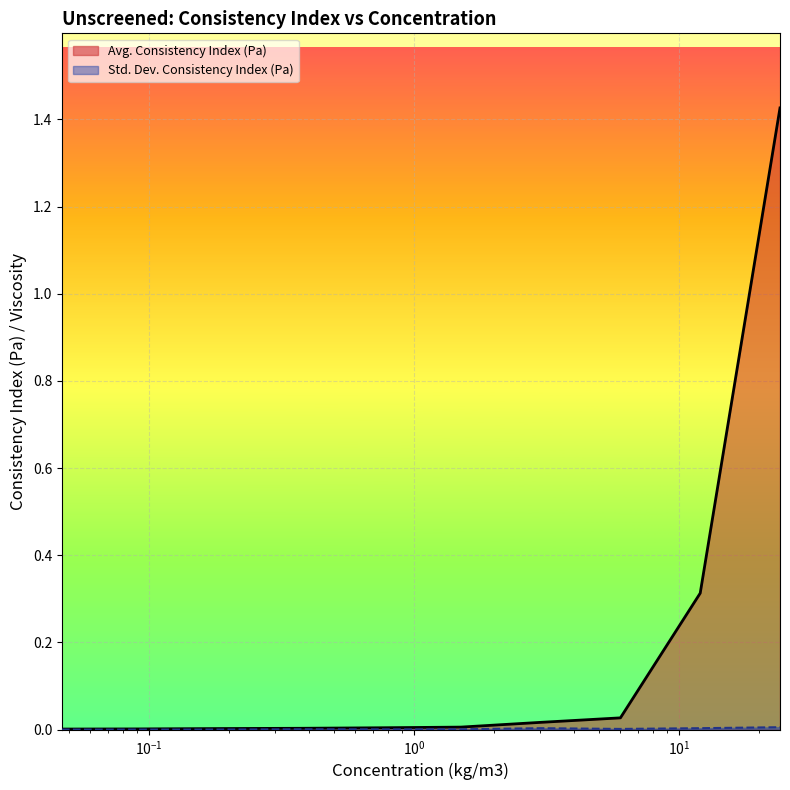

True or false: Std. Dev. Consistency Index (Pa) has a value of 0.0 at 0.0938515625.

False